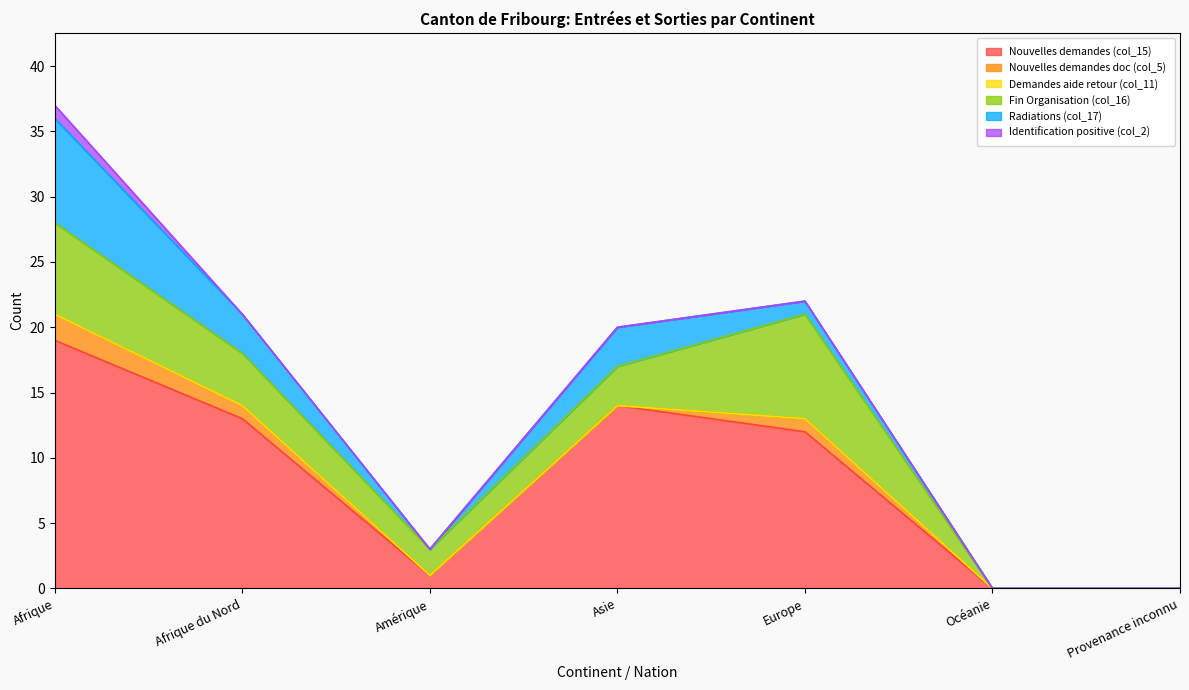

What is the sum of all Identification positive (col_2) values?

1